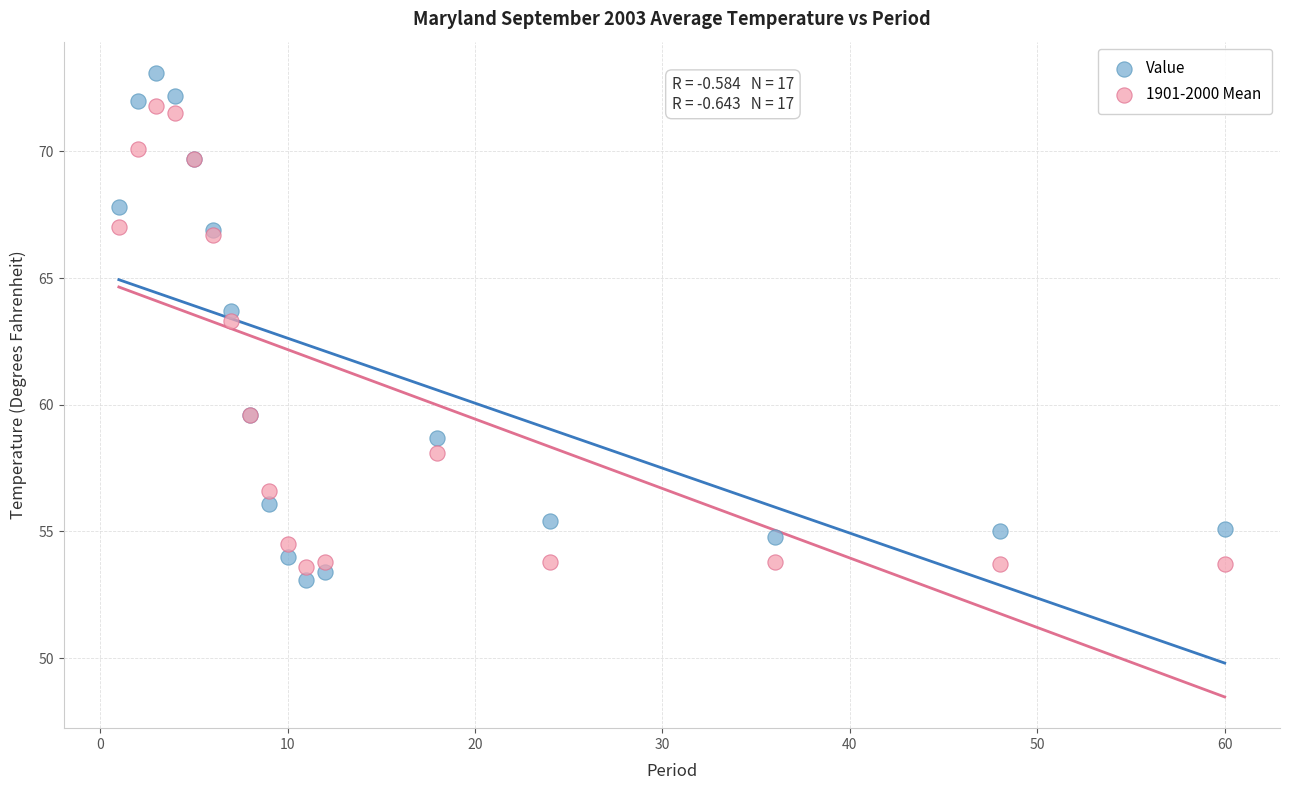

In the Value series, what Y value is closest to 63?

63.7